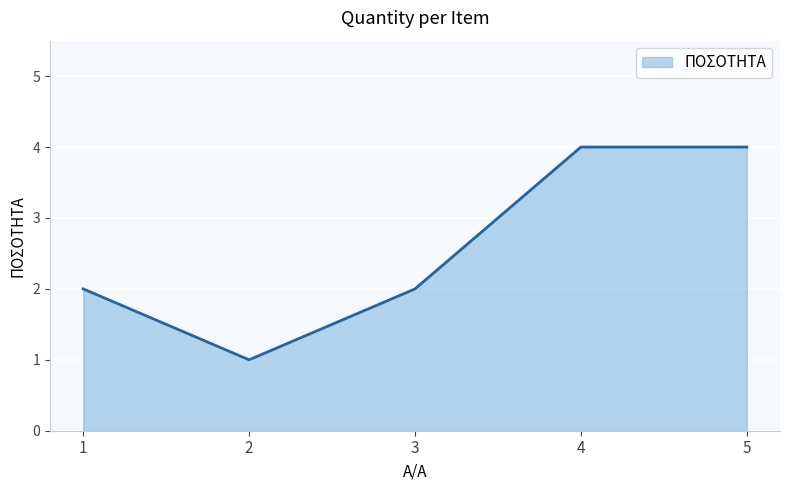

What value does the data have at 5?

4